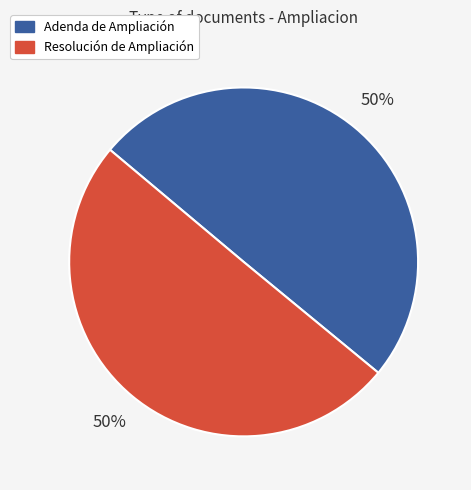

Is it true that Adenda de Ampliación is 42% of the pie?

False